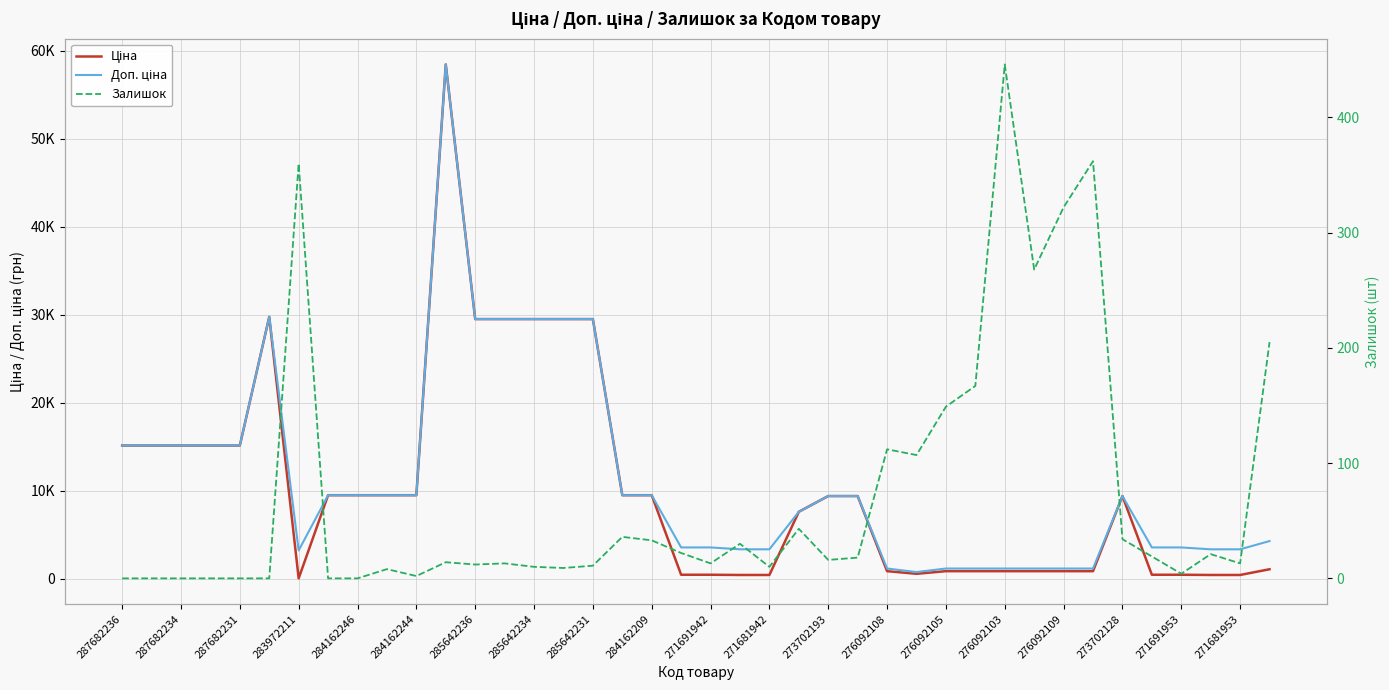

What is the average value of the Залишок series?

72.2